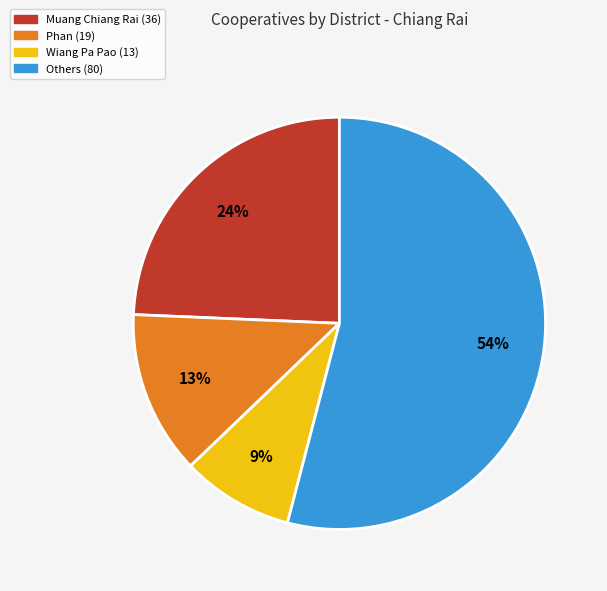

Is it true that Others (80) is 48% of the pie?

False